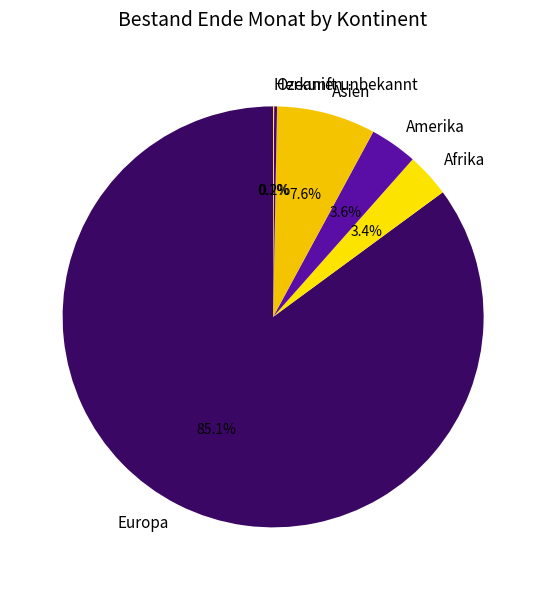

Approximately how many times larger is the value at Afrika compared to Asien?

0.4